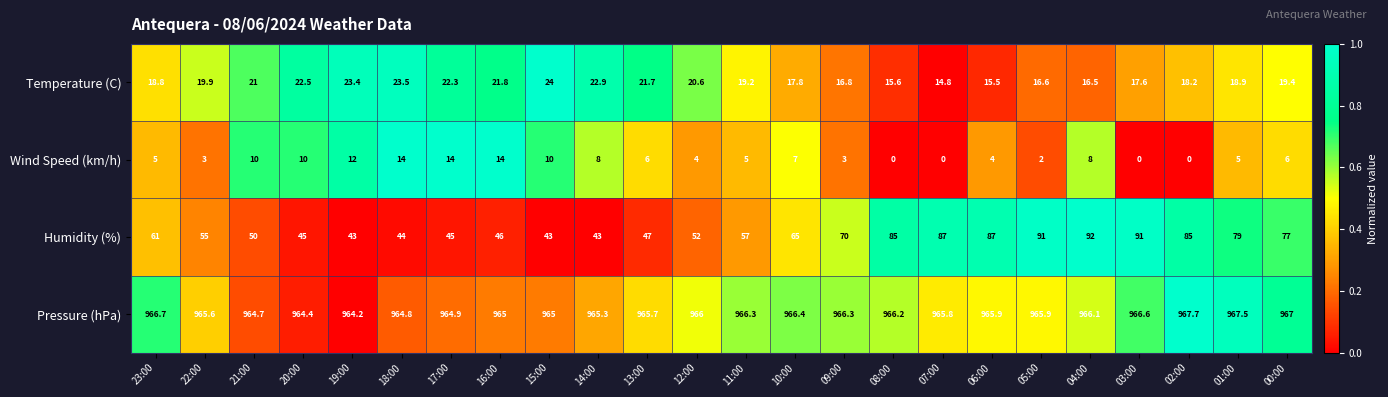

List the series in order of their peak value, lowest first.

Wind Speed (km/h), Temperature (C), Humidity (%), Pressure (hPa)